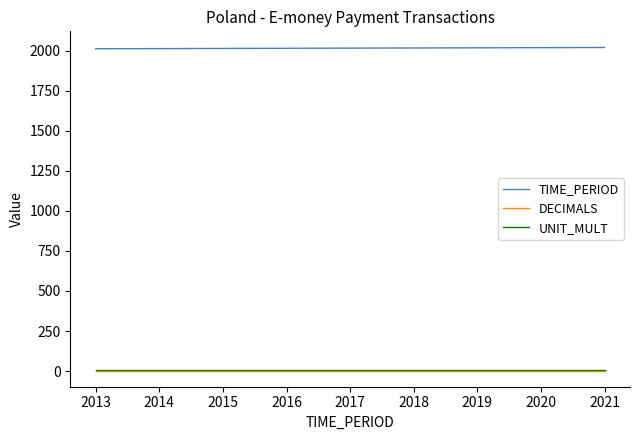

Does the chart display data point markers on the line(s)?

No